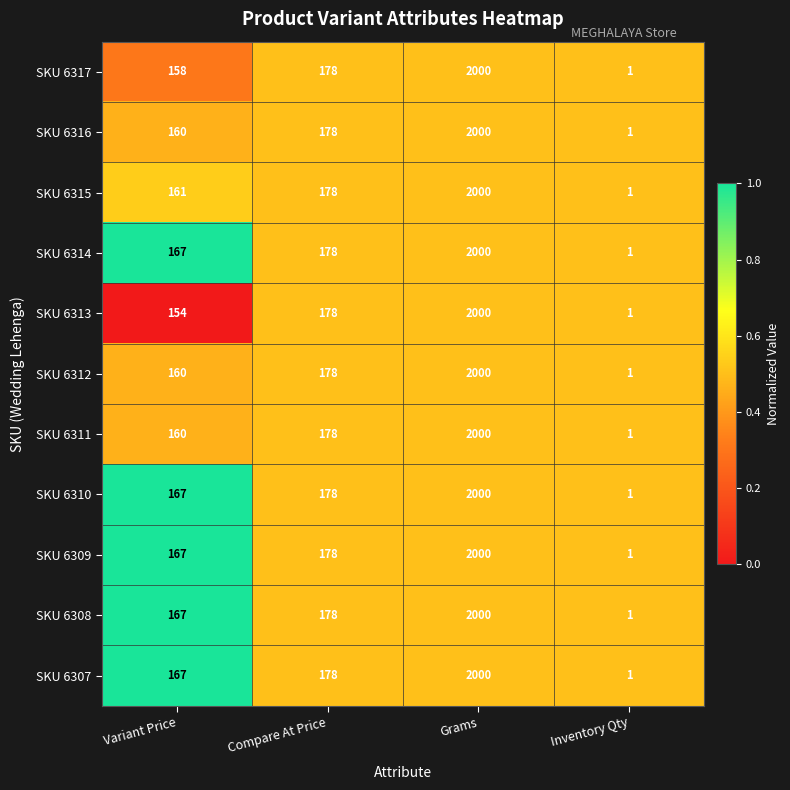

True or false: SKU 6308 has a value of 217 at Variant Price.

False